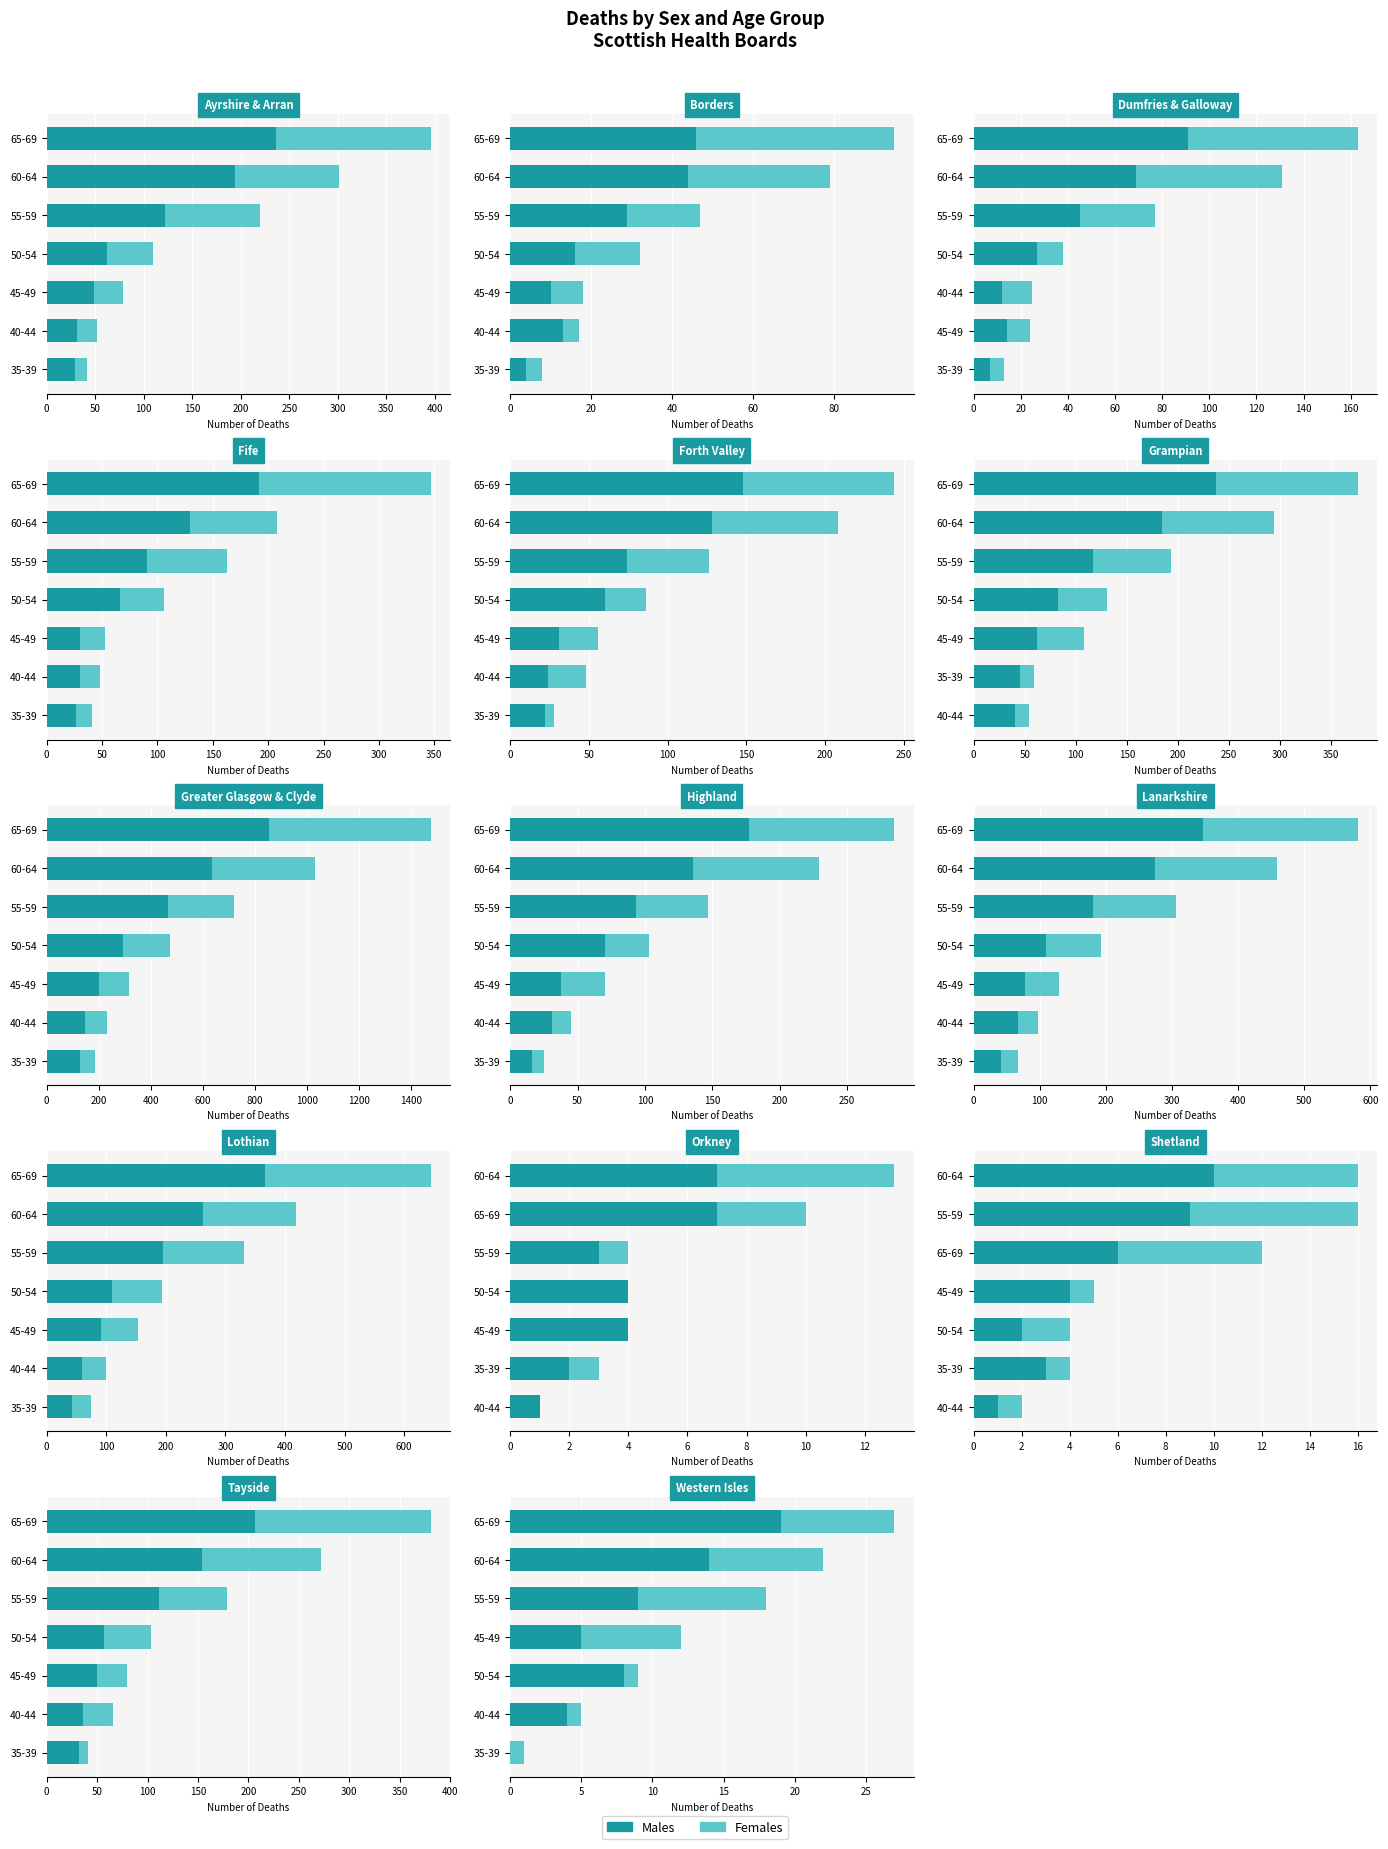

What value does the Females series have at 40-44?

1